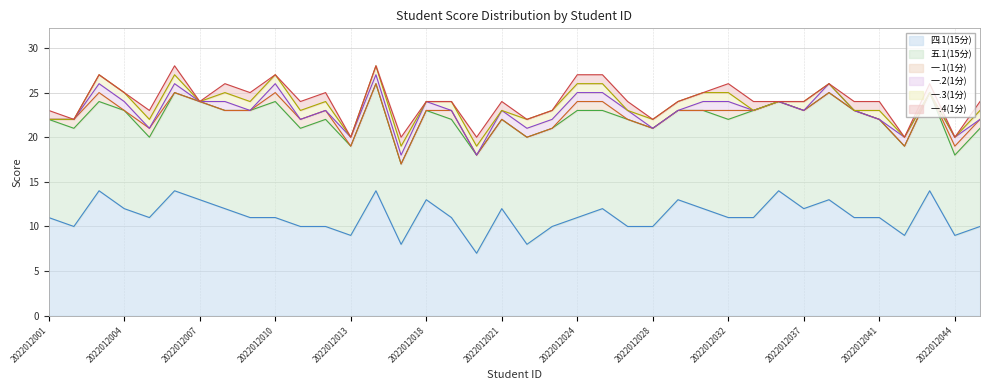

True or false: 四.1(15分) has a value of 12 at 2022012037.

True